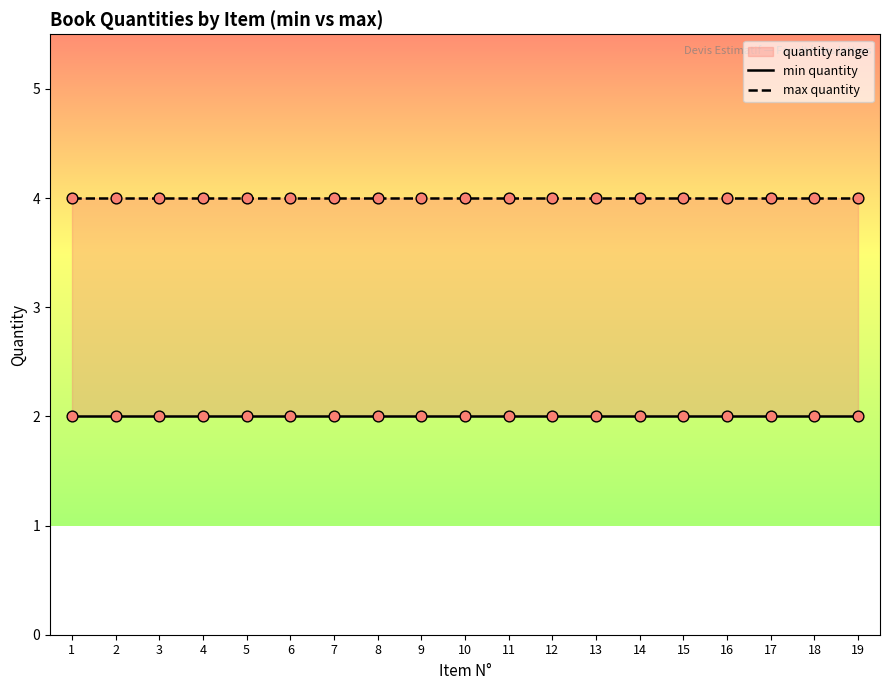

Which series has the largest total across all categories?

max quantity